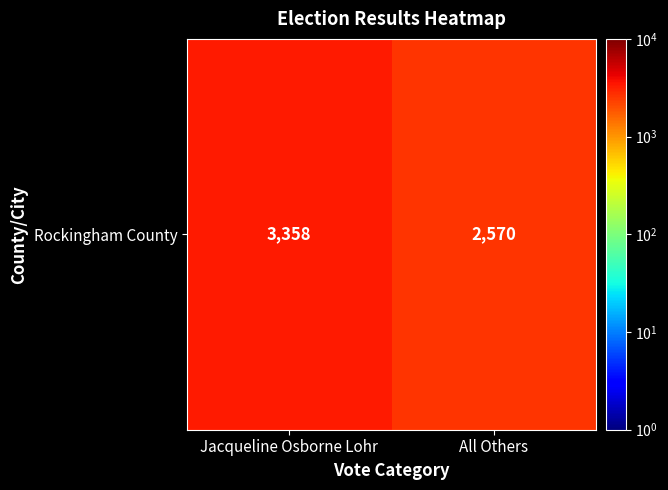

What is the average value?

2964